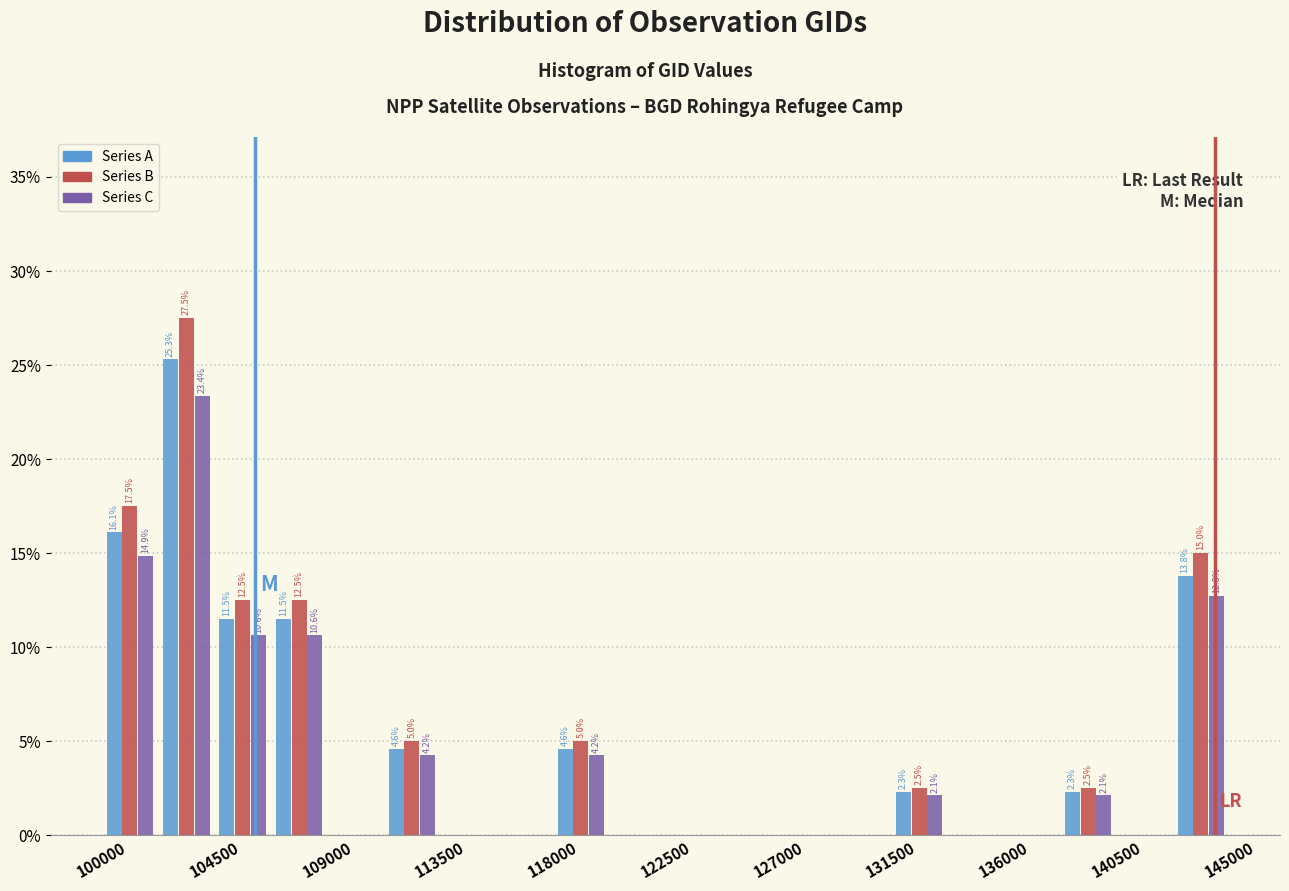

In the Series B series, which range on the x-axis has the tallest bar?

102250 to 104500